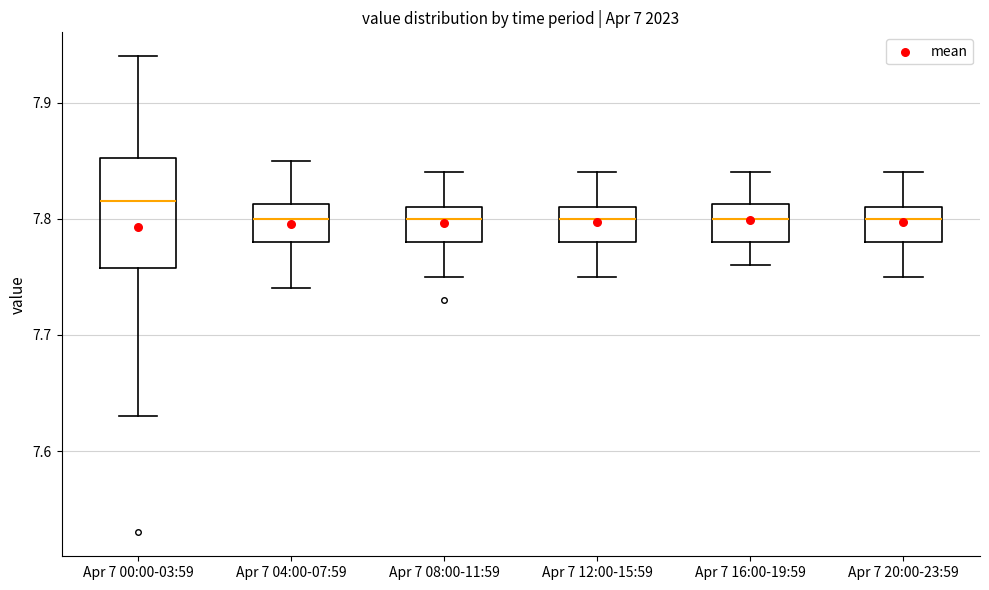

Which box's median line is the highest?

Apr 7 00:00-03:59